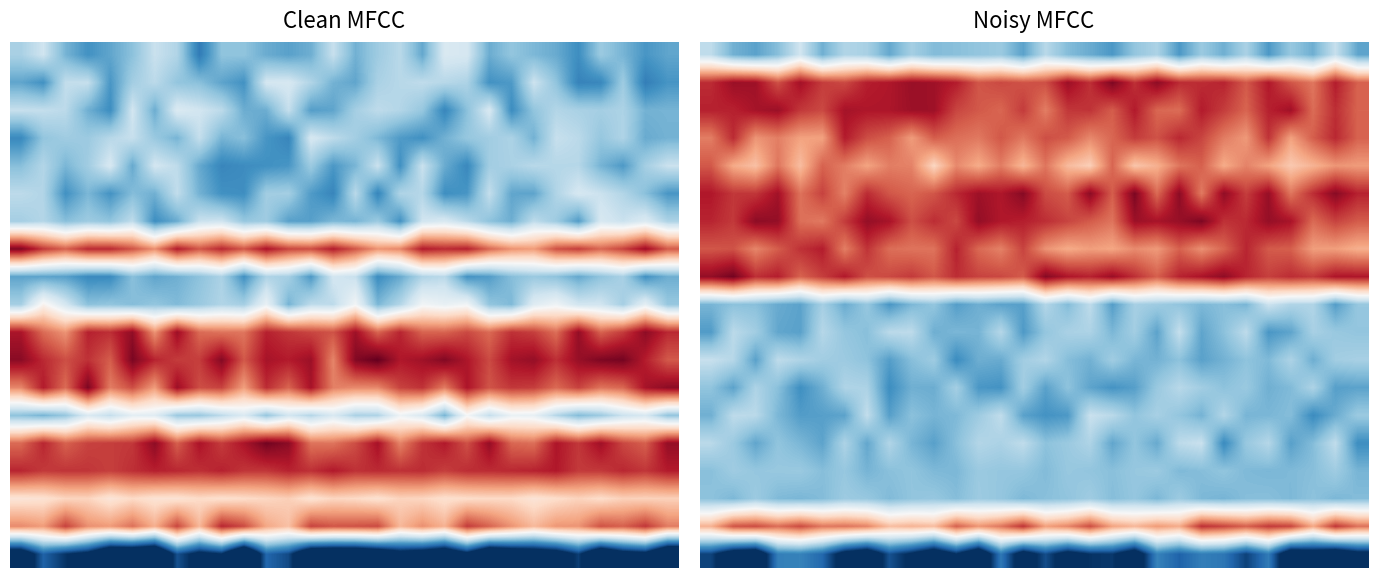

What is the smallest value displayed?

-0.8